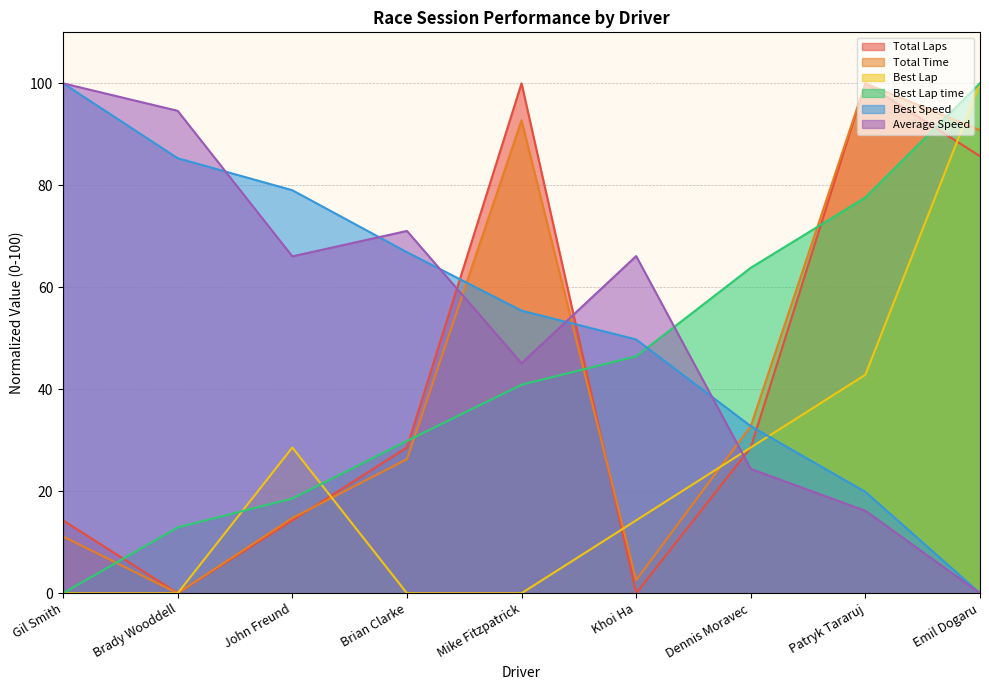

After their last crossing, which series has the higher values: Best Speed or Best Lap?

Best Lap